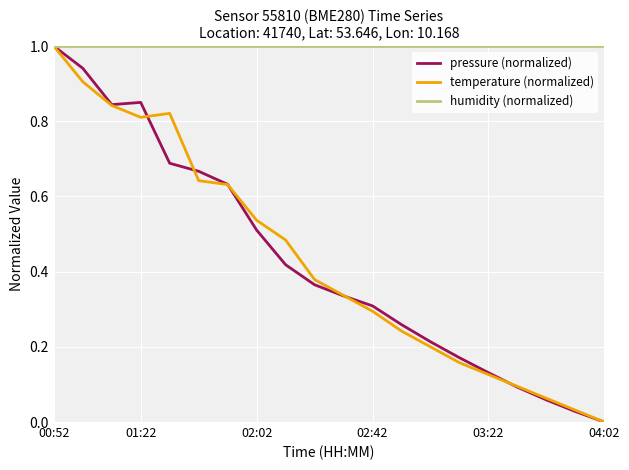

Which series has the largest total across all categories?

humidity (normalized)